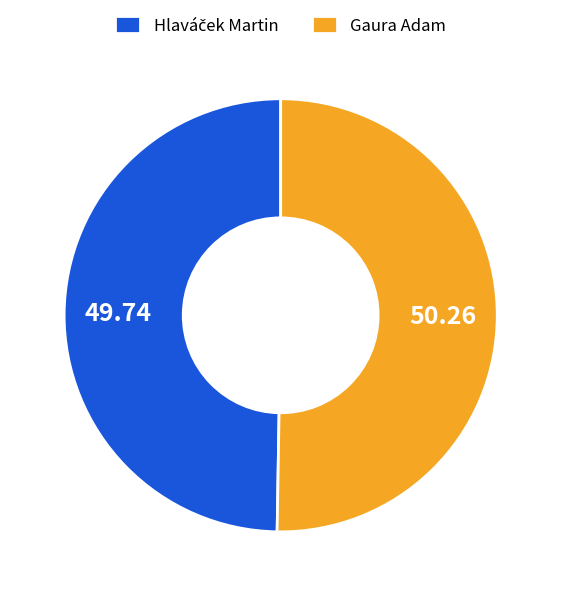

The Gaura Adam slice represents 50% of the pie. True or false?

True